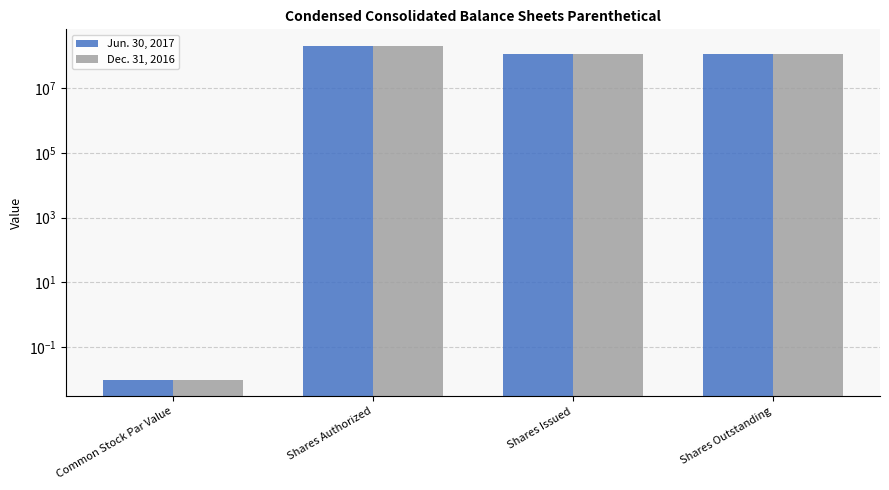

Which label corresponds to the smallest value in the chart?

Common Stock Par Value